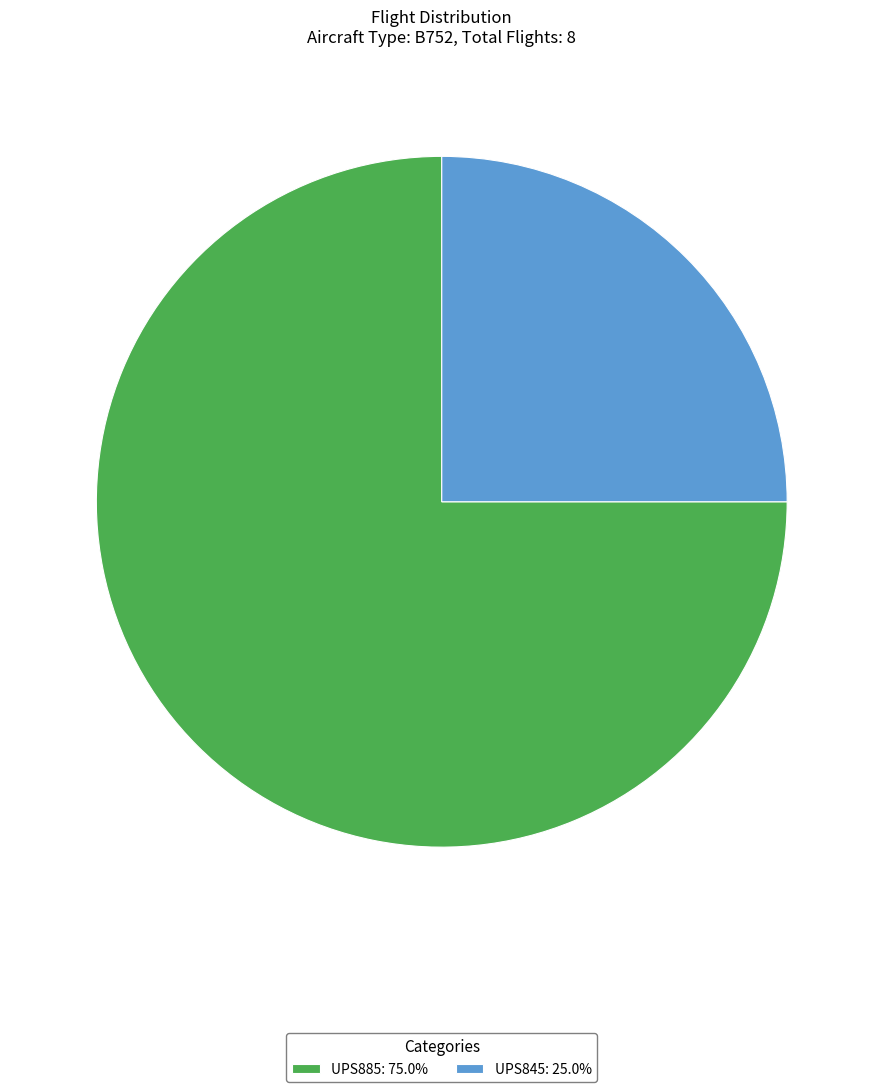

How many slices are in this pie chart?

2